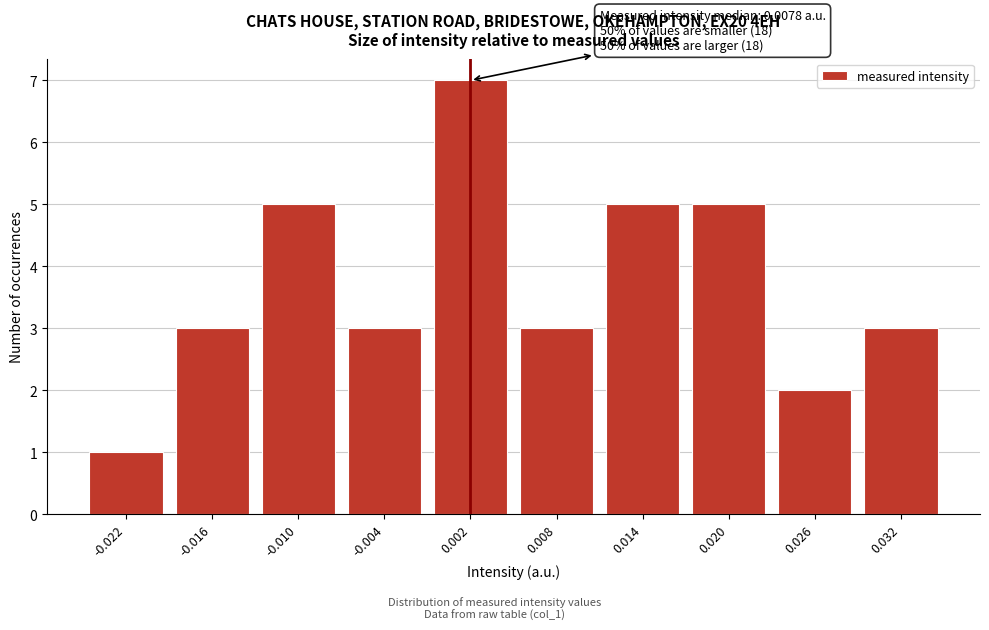

Reading left to right, list all the values displayed in this chart.

-0.022=1	-0.016=3	-0.010=5	-0.004=3	0.002=7	0.008=3	0.014=5	0.020=5	0.026=2	0.032=3